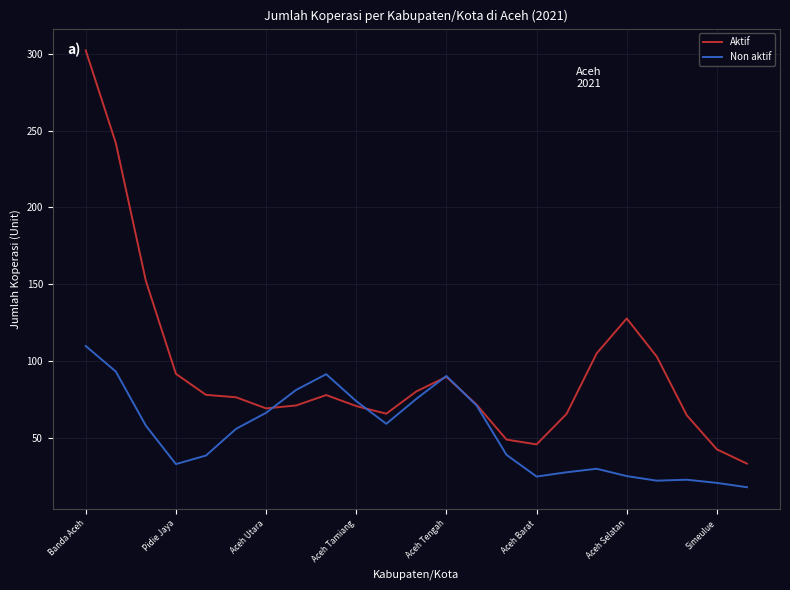

Rank the series by their maximum value, from lowest to highest.

Non aktif, Aktif